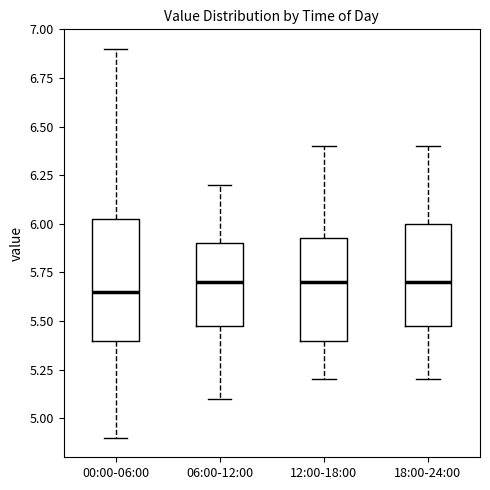

Reading left to right, transcribe this box plot: for each box, give where its median line is, the range the box spans, and where its two whiskers end, as read against the y-axis. The values are not printed on the chart, so give them approximately, as read against the axis.

00:00-06:00: median 5.65, box 5.40 to 6.05, whiskers 4.90 to 6.90
06:00-12:00: median 5.70, box 5.50 to 5.90, whiskers 5.10 to 6.20
12:00-18:00: median 5.70, box 5.40 to 5.95, whiskers 5.20 to 6.40
18:00-24:00: median 5.70, box 5.50 to 6.00, whiskers 5.20 to 6.40